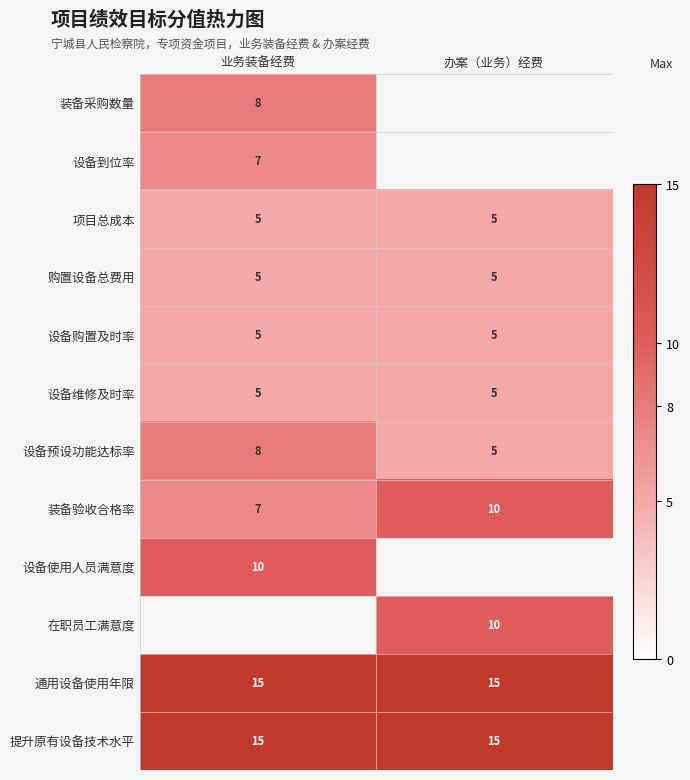

What is the difference between the 装备验收合格率 values at 业务装备经费 and 办案（业务）经费?

3